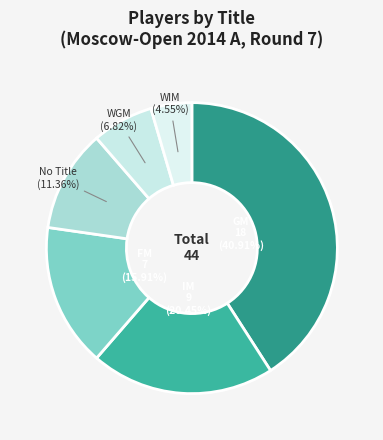

To the nearest percent, what is the average slice percentage?

17%